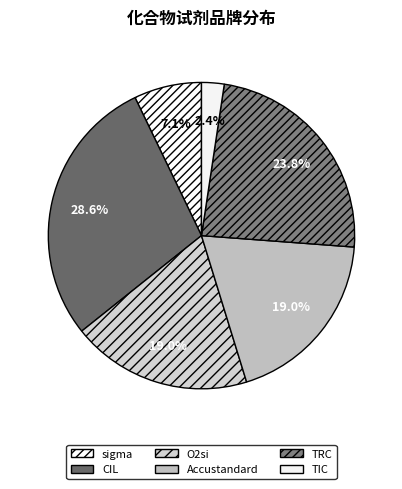

Which has a higher value, TIC or sigma?

sigma